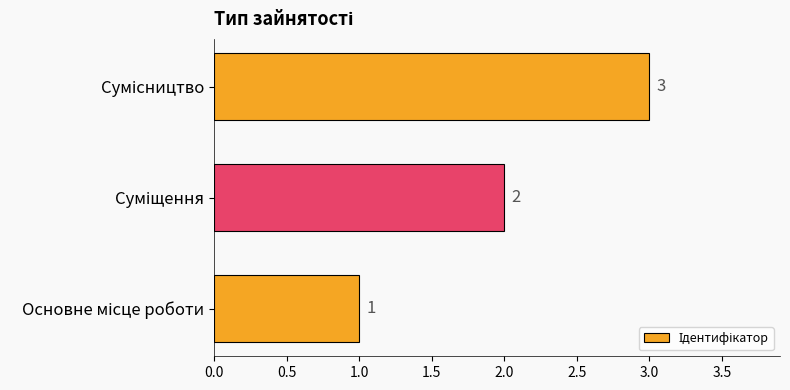

How many values are between 1 and 3?

3